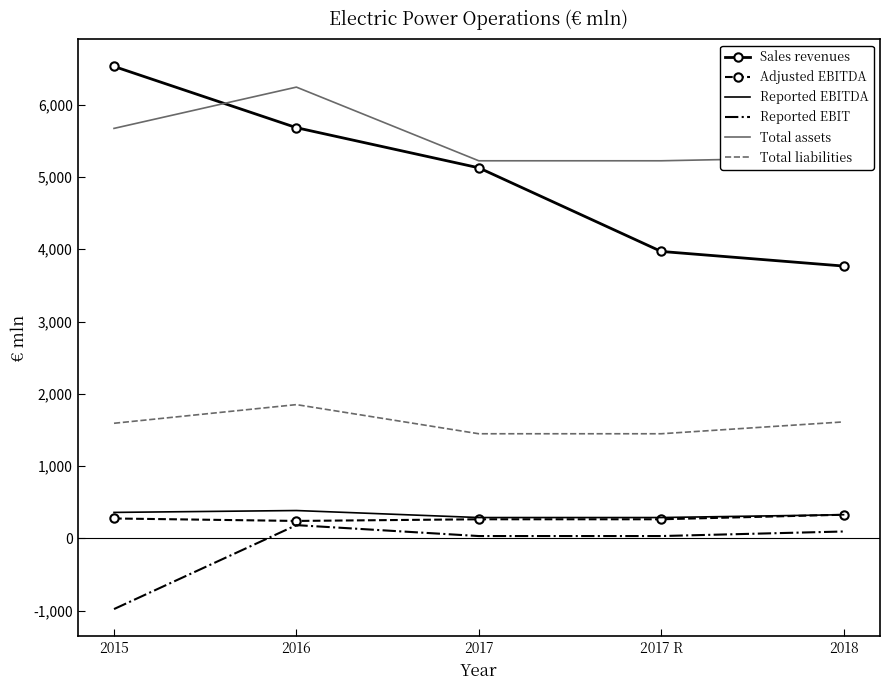

True or false: Reported EBITDA and Total liabilities cross at least once.

False